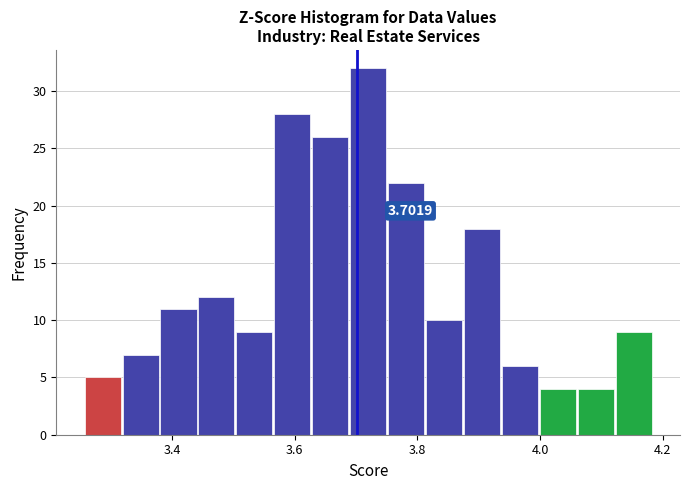

Around what value on the x-axis is the tallest bar? Give the approximate position of its centre, as read against the axis.

3.72